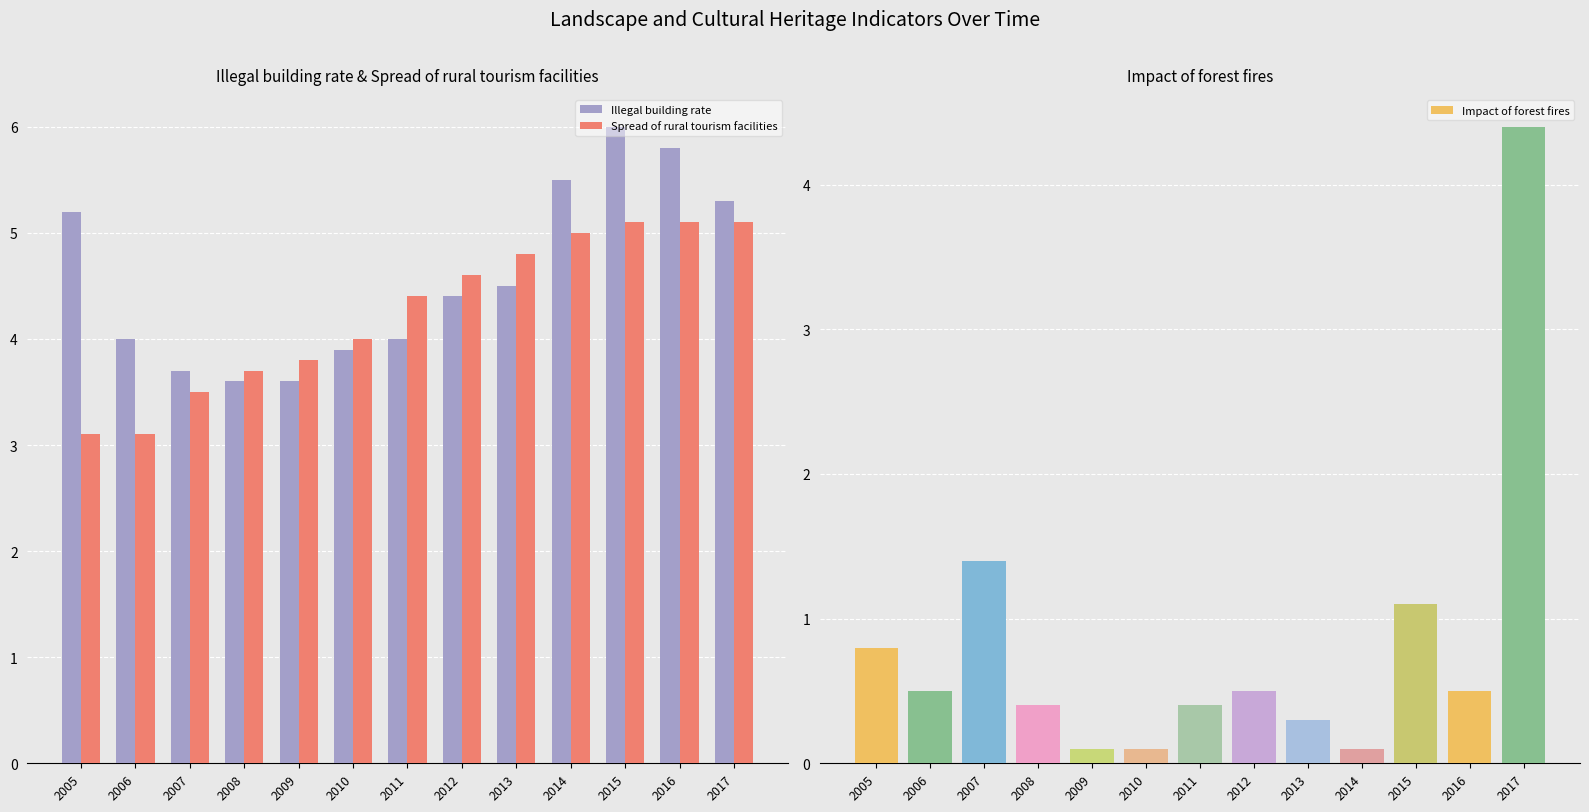

Rank the series at 2007 from highest to lowest value.

Illegal building rate, Spread of rural tourism facilities, Impact of forest fires